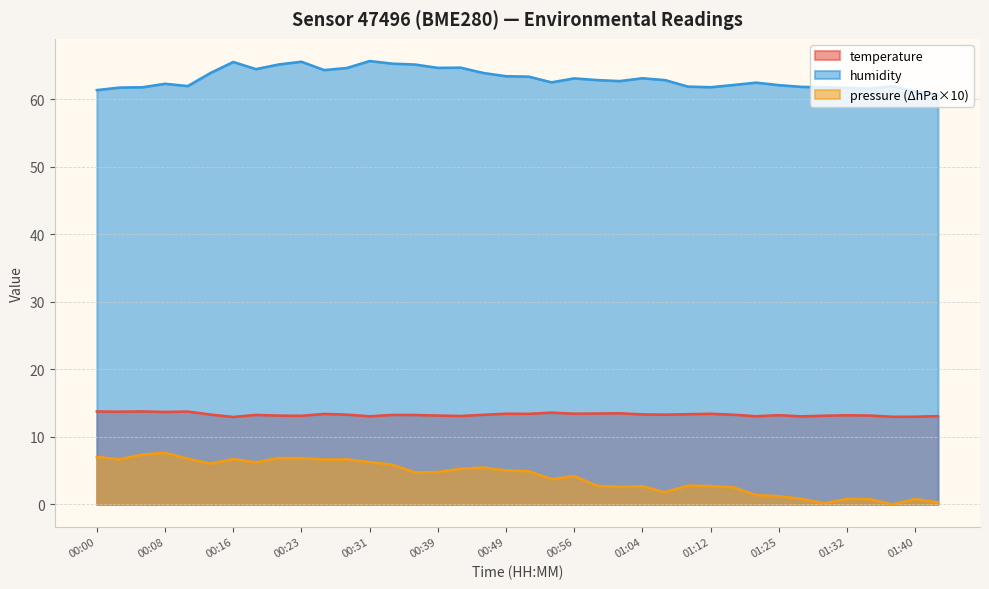

At which category is the sum across all series the highest?

00:31